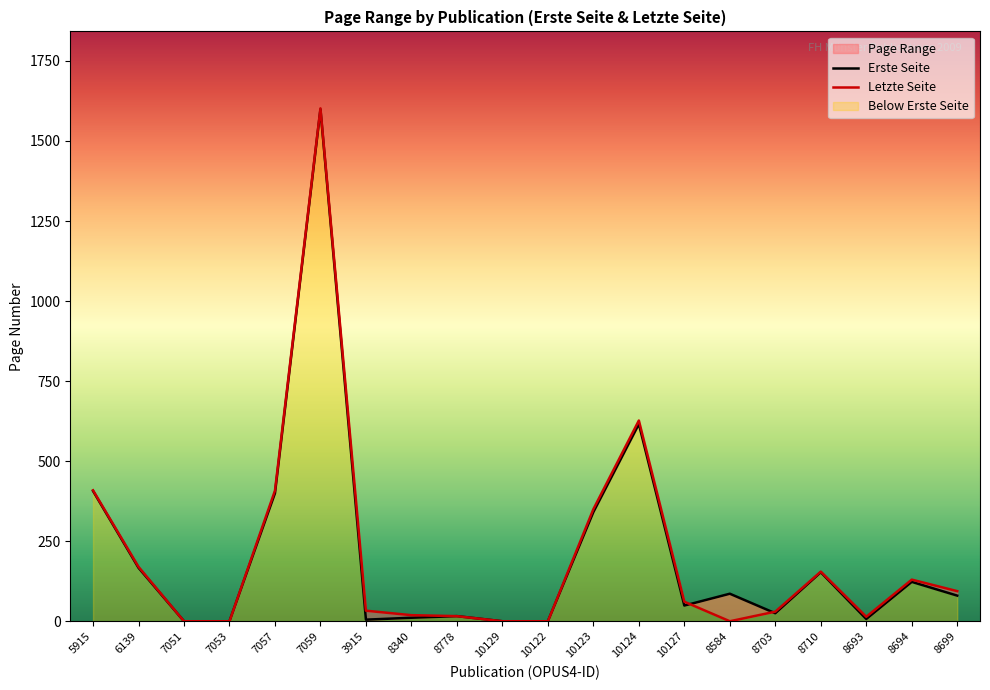

Rank the categories by Letzte Seite value from lowest to highest.

7051, 7053, 10129, 10122, 8584, 8693, 8778, 8340, 8703, 3915, 10127, 8699, 8694, 8710, 6139, 10123, 7057, 5915, 10124, 7059